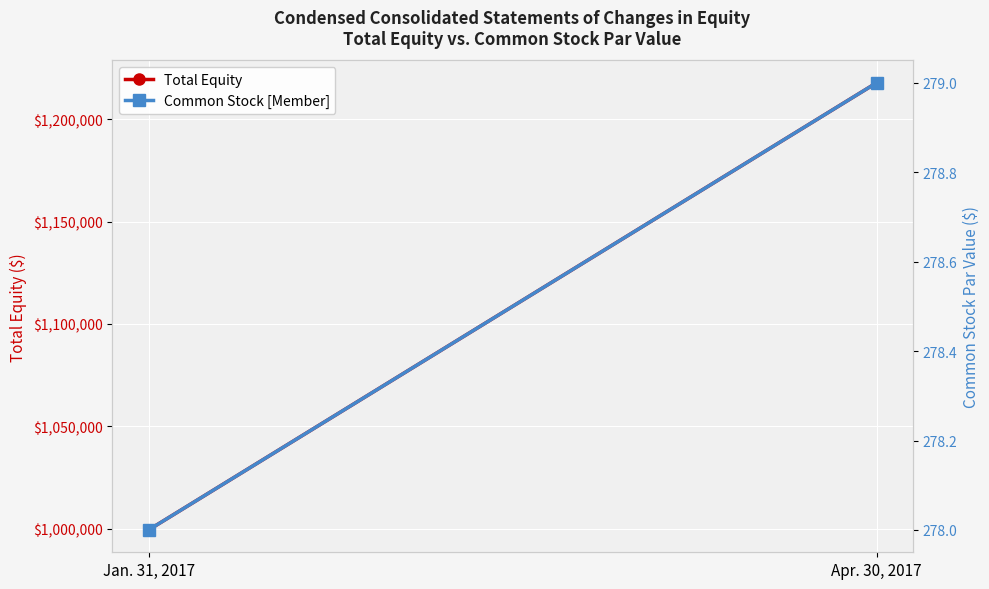

What is the difference between the maximum and minimum values in the Common Stock [Member] series?

1